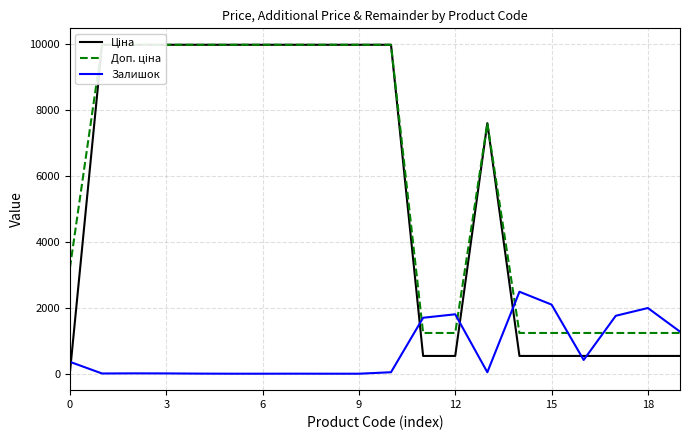

Where is Залишок nearest to the value 1243?

19